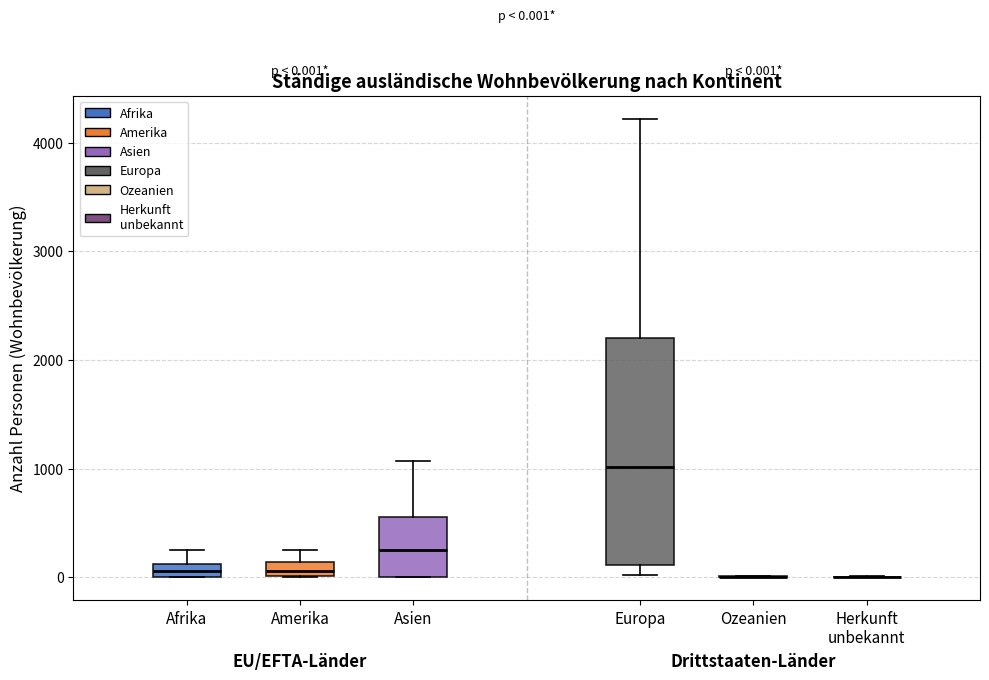

Comparing the boxes themselves (not the whiskers), which one is the tallest?

Europa